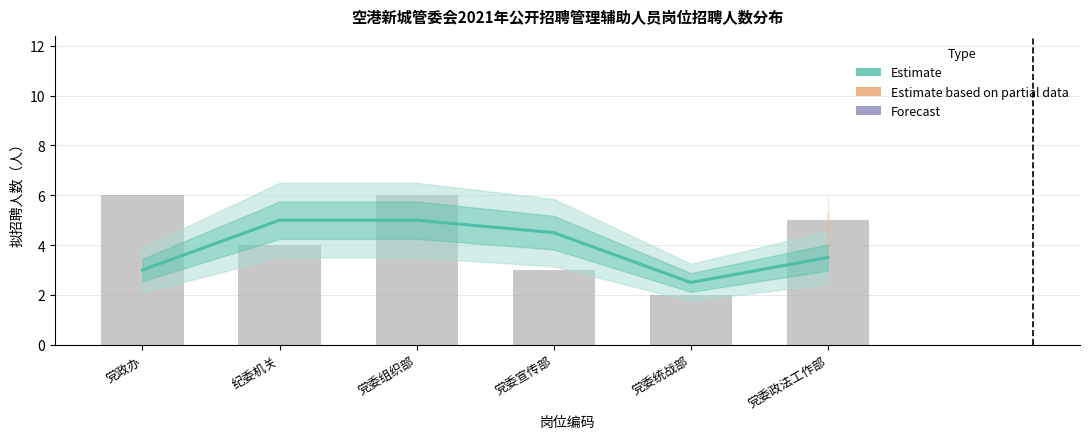

Rank the categories by value from highest to lowest.

纪委机关, 党委组织部, 党委宣传部, 党委政法工作部, 党政办, 党委统战部